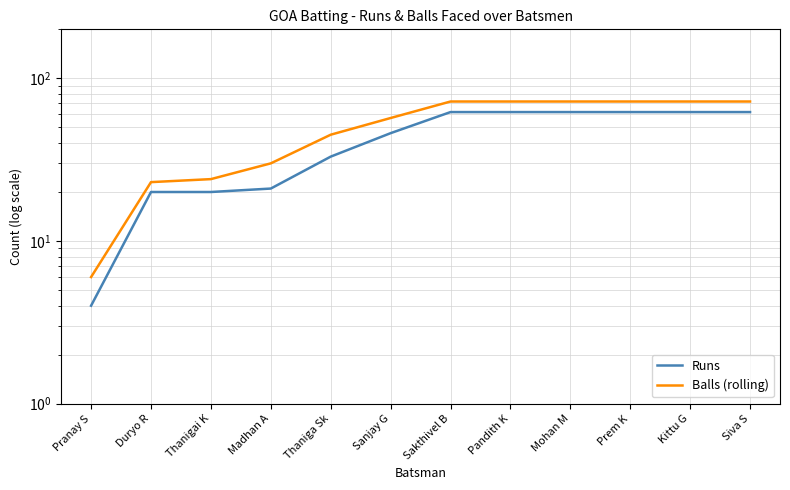

Does the chart display data point markers on the line(s)?

No